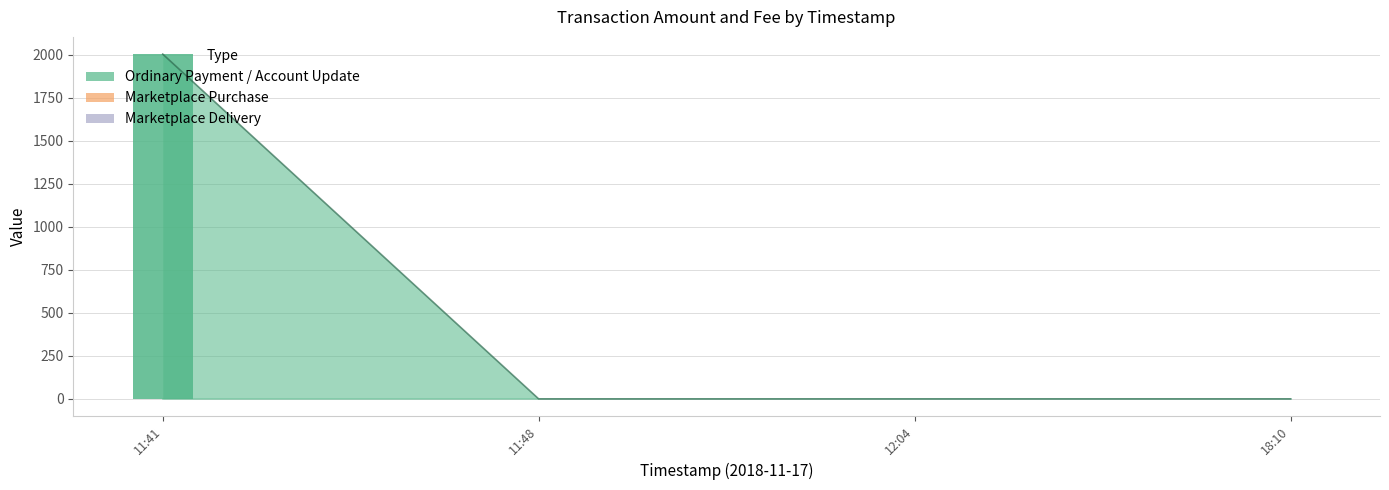

What is the average value?

501